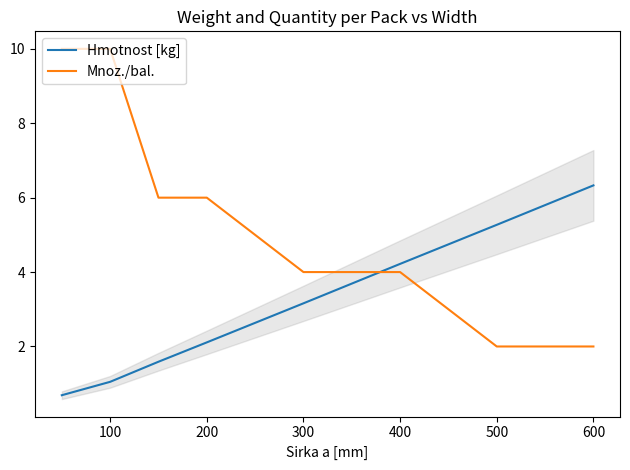

After their last crossing, which series has the higher values: Hmotnost [kg] or Mnoz./bal.?

Hmotnost [kg]